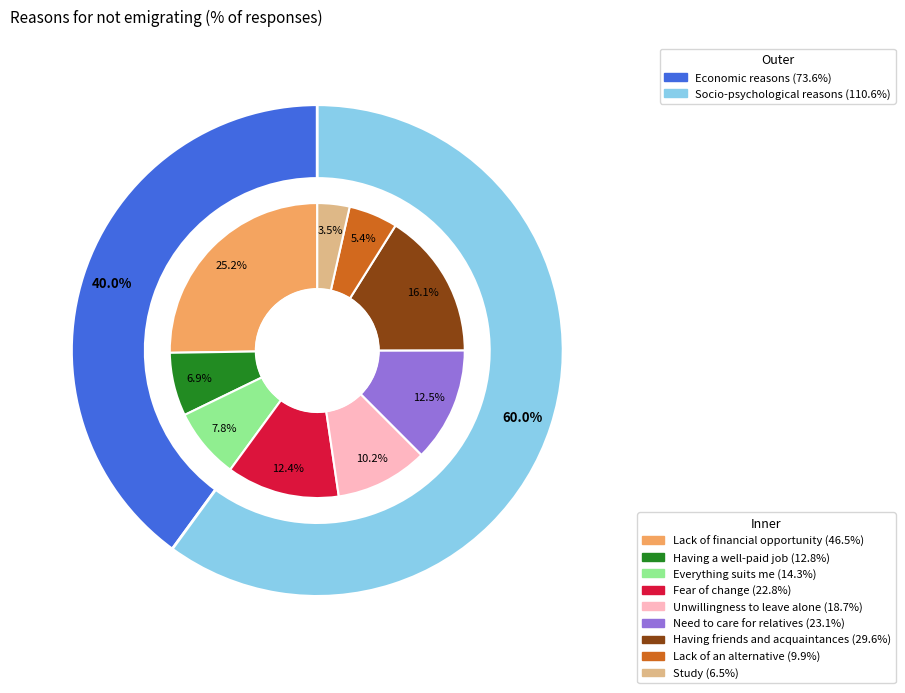

What is the ratio of the value at Unwillingness to leave alone to the value at Fear of change?

0.8